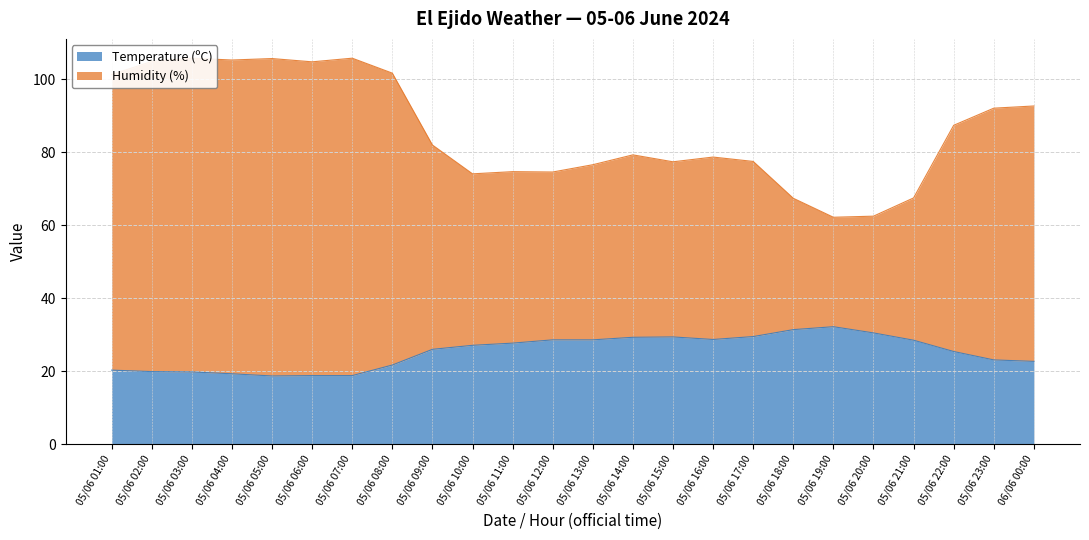

What are all the series names shown in the legend?

Temperature (ºC), Humidity (%)